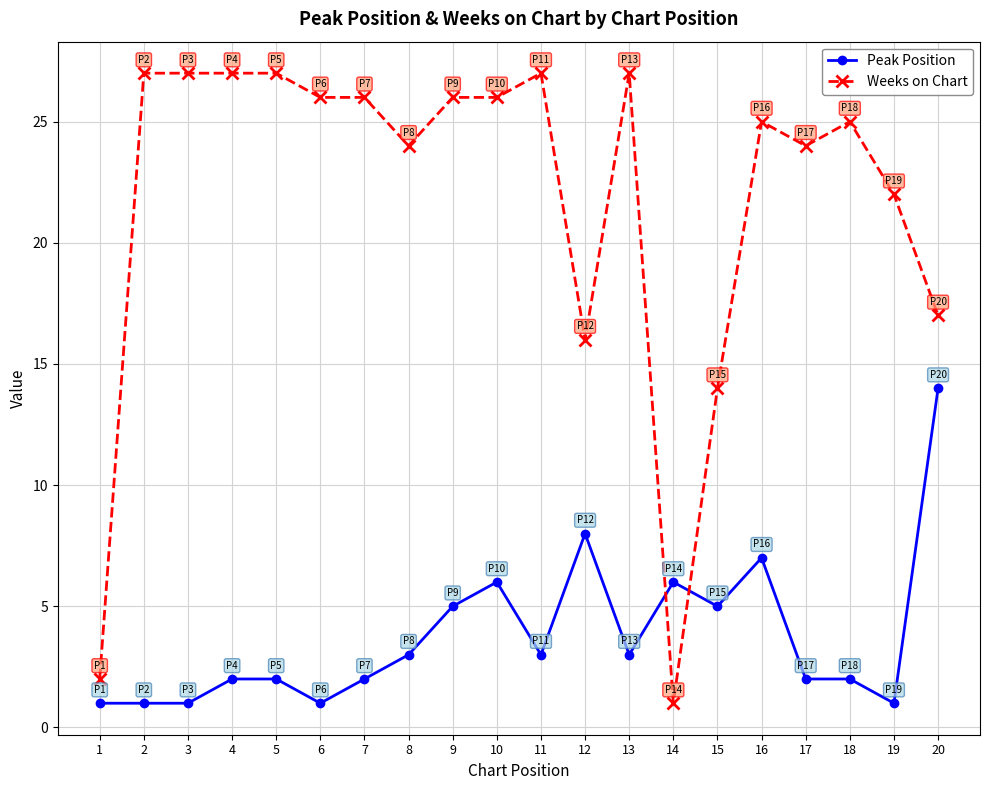

What are all the series names shown in the legend?

Peak Position, Weeks on Chart